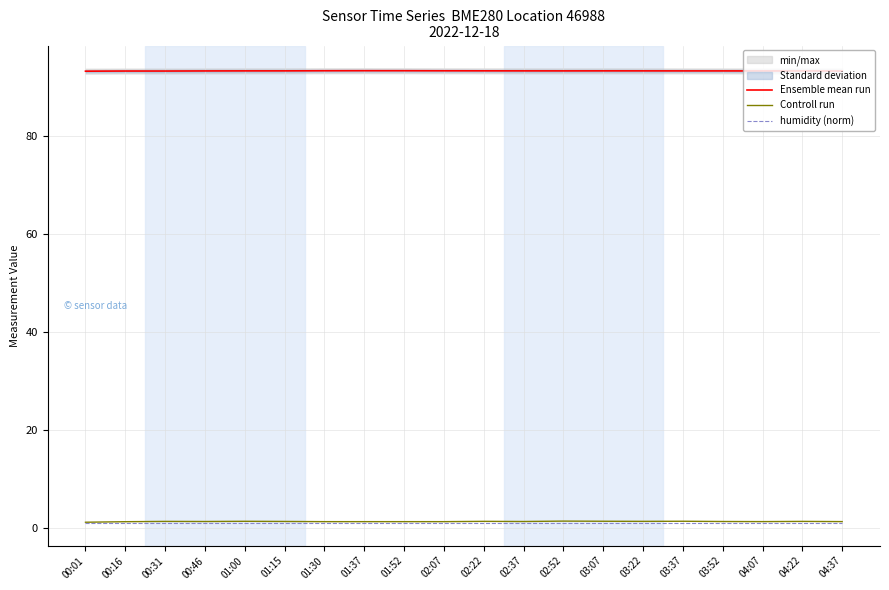

Is it true that Ensemble mean run equals 93.4 at 03:37?

True